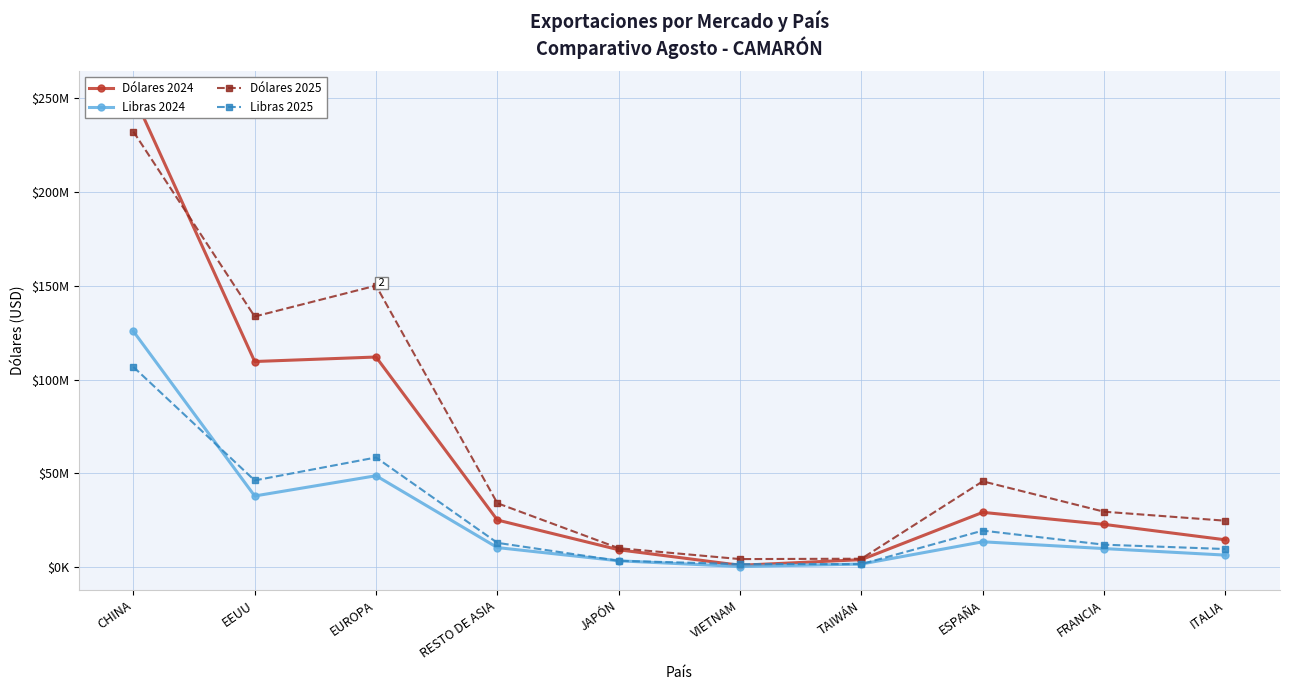

How many distinct data groups are displayed?

4